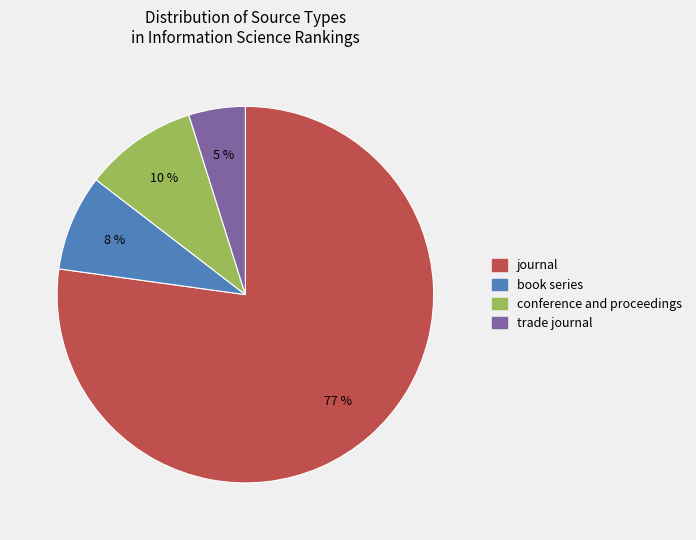

To the nearest percent, what percentage of the pie is conference and proceedings?

10%